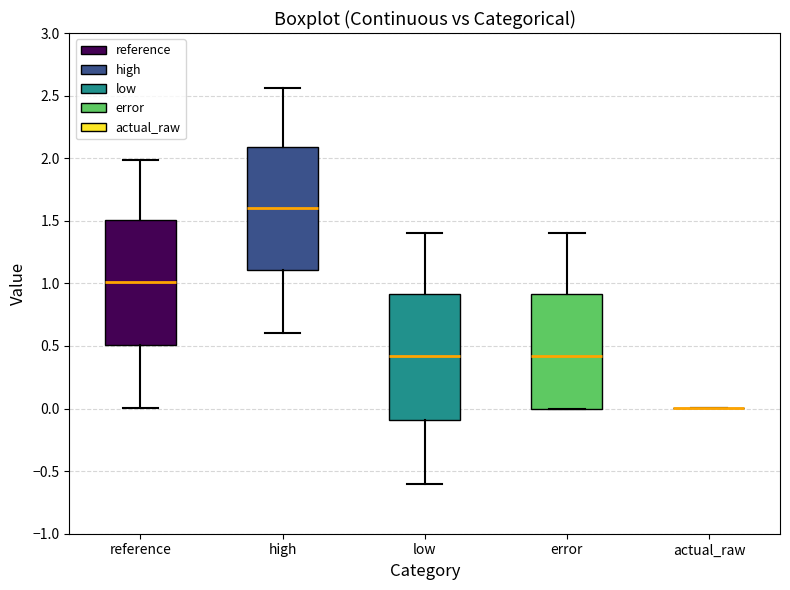

Reading left to right, read every box against the y-axis: the position of its median line, the range the box covers, and the ends of its whiskers. The values are not printed on the chart, so give them approximately, as read against the axis.

reference: median 1.00, box 0.50 to 1.50, whiskers 0.00 to 2.00
high: median 1.60, box 1.10 to 2.10, whiskers 0.60 to 2.55
low: median 0.40, box -0.10 to 0.90, whiskers -0.60 to 1.40
error: median 0.40, box 0.00 to 0.90, whiskers 0.00 to 1.40
actual_raw: box collapsed to a line at 0.00, whiskers 0.00 to 0.00